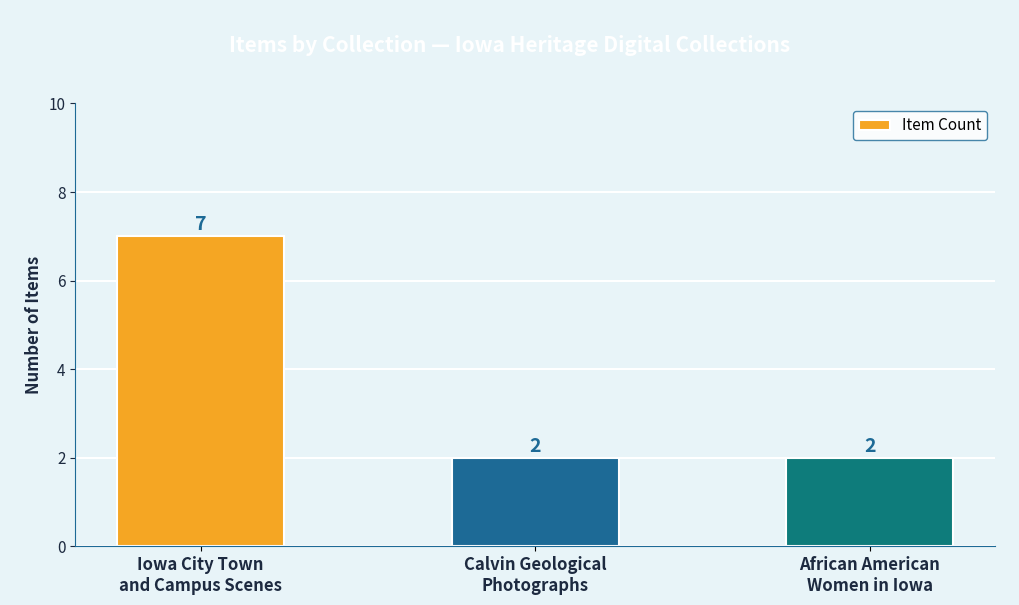

What is the difference between the values at Calvin Geological
Photographs and Iowa City Town
and Campus Scenes?

5